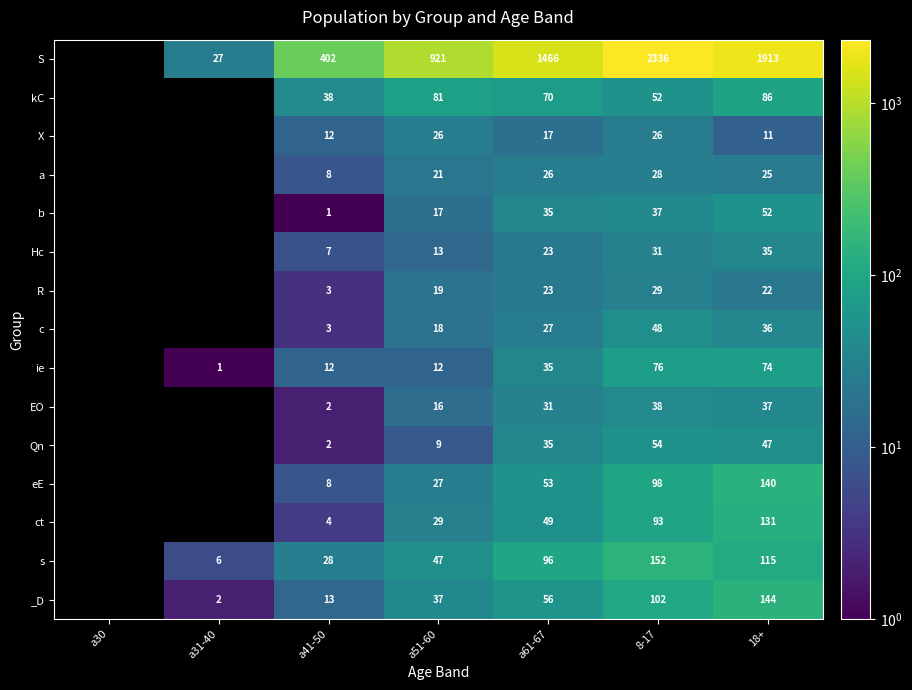

Rank the series at 8-17 from lowest to highest value.

X, a, R, Hc, b, EO, c, kC, Qn, ie, ct, eE, _D, s, S